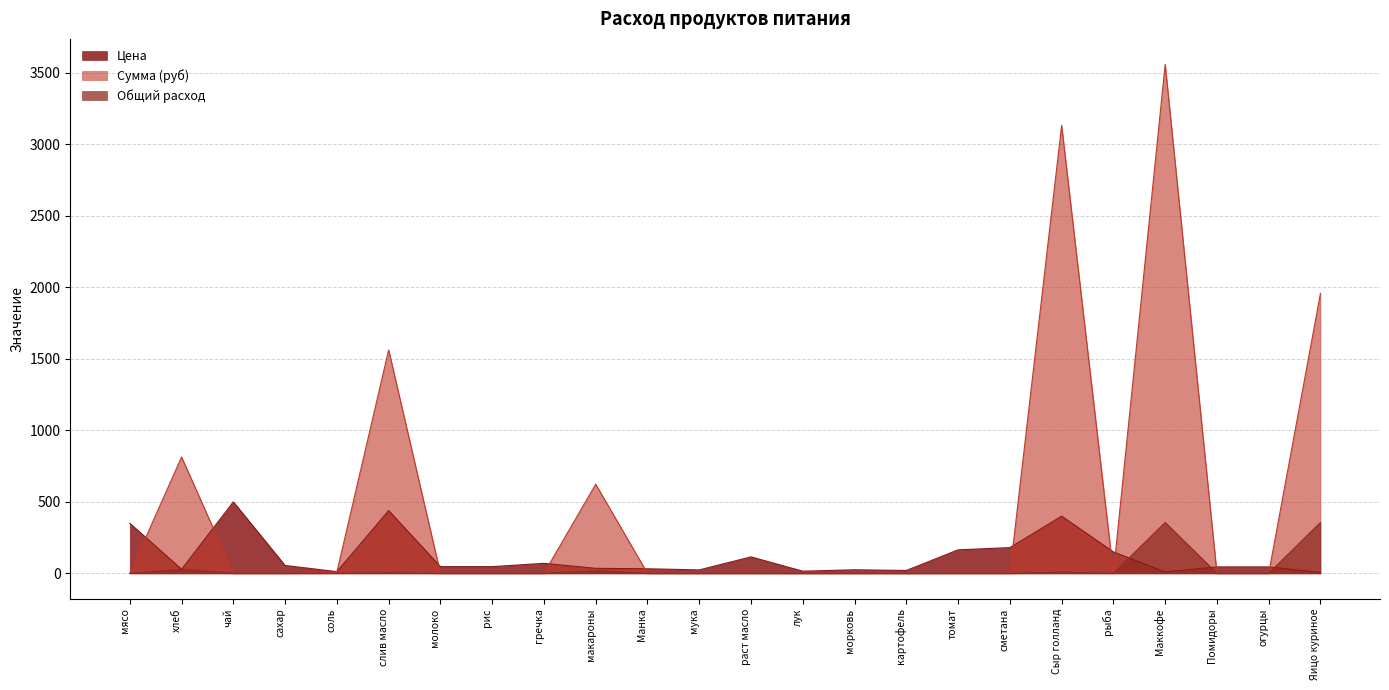

Between рис and гречка, which is larger?

гречка